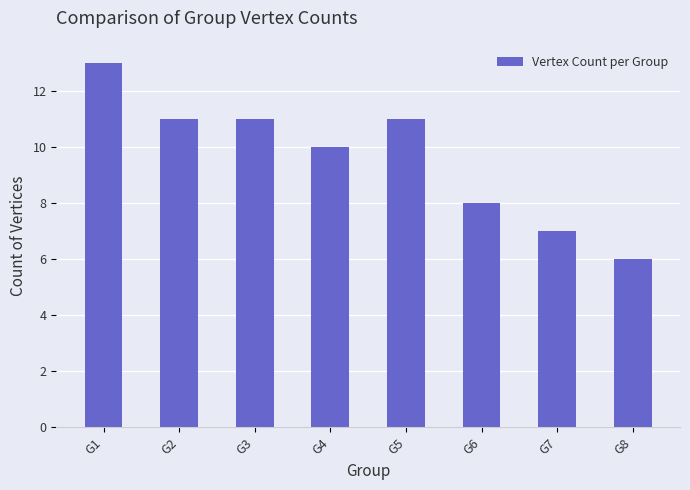

What is the value of the 5th bar from the left?

11